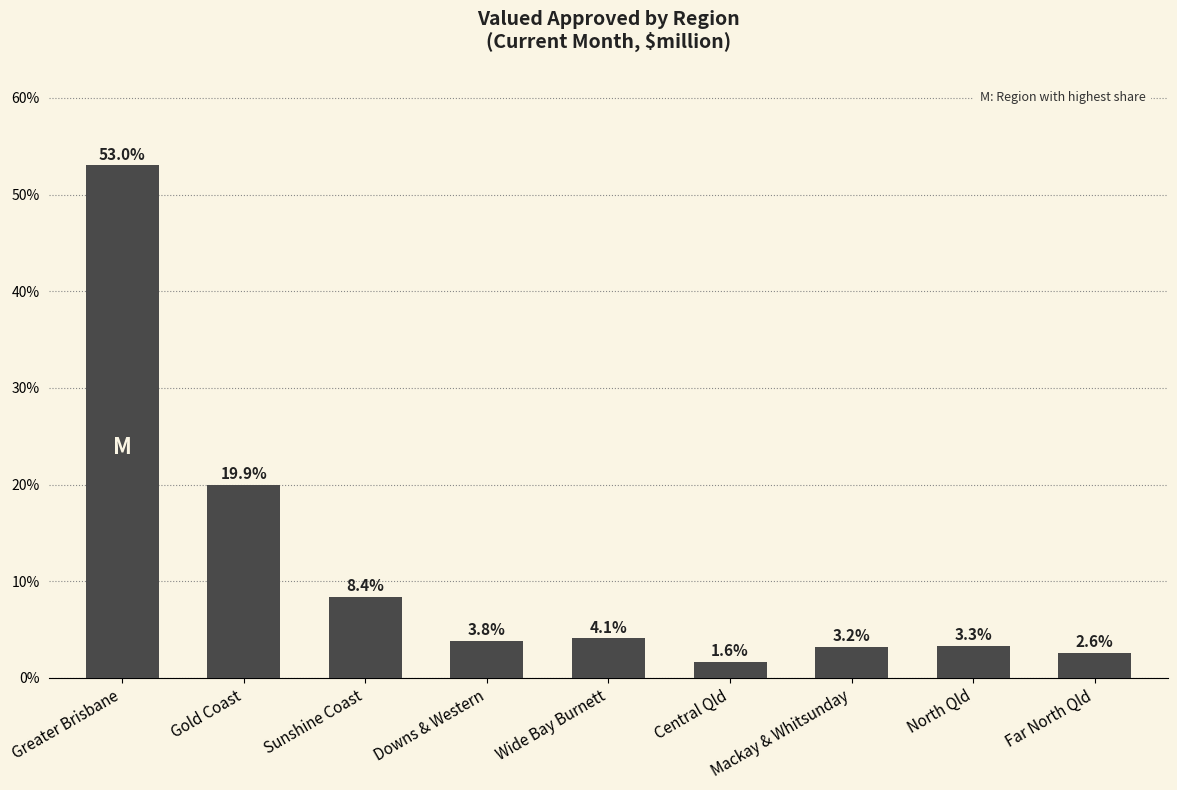

What is the sum of the values at Gold Coast and Greater Brisbane?

72.9